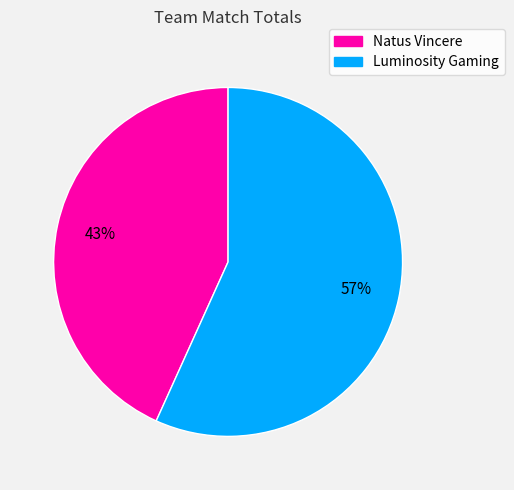

Count the number of slices in the pie.

2